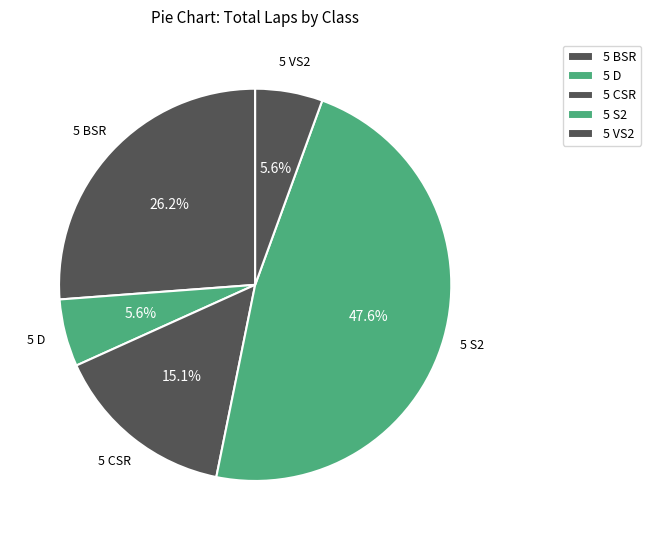

Is it true that 5 S2 is 11% of the pie?

False